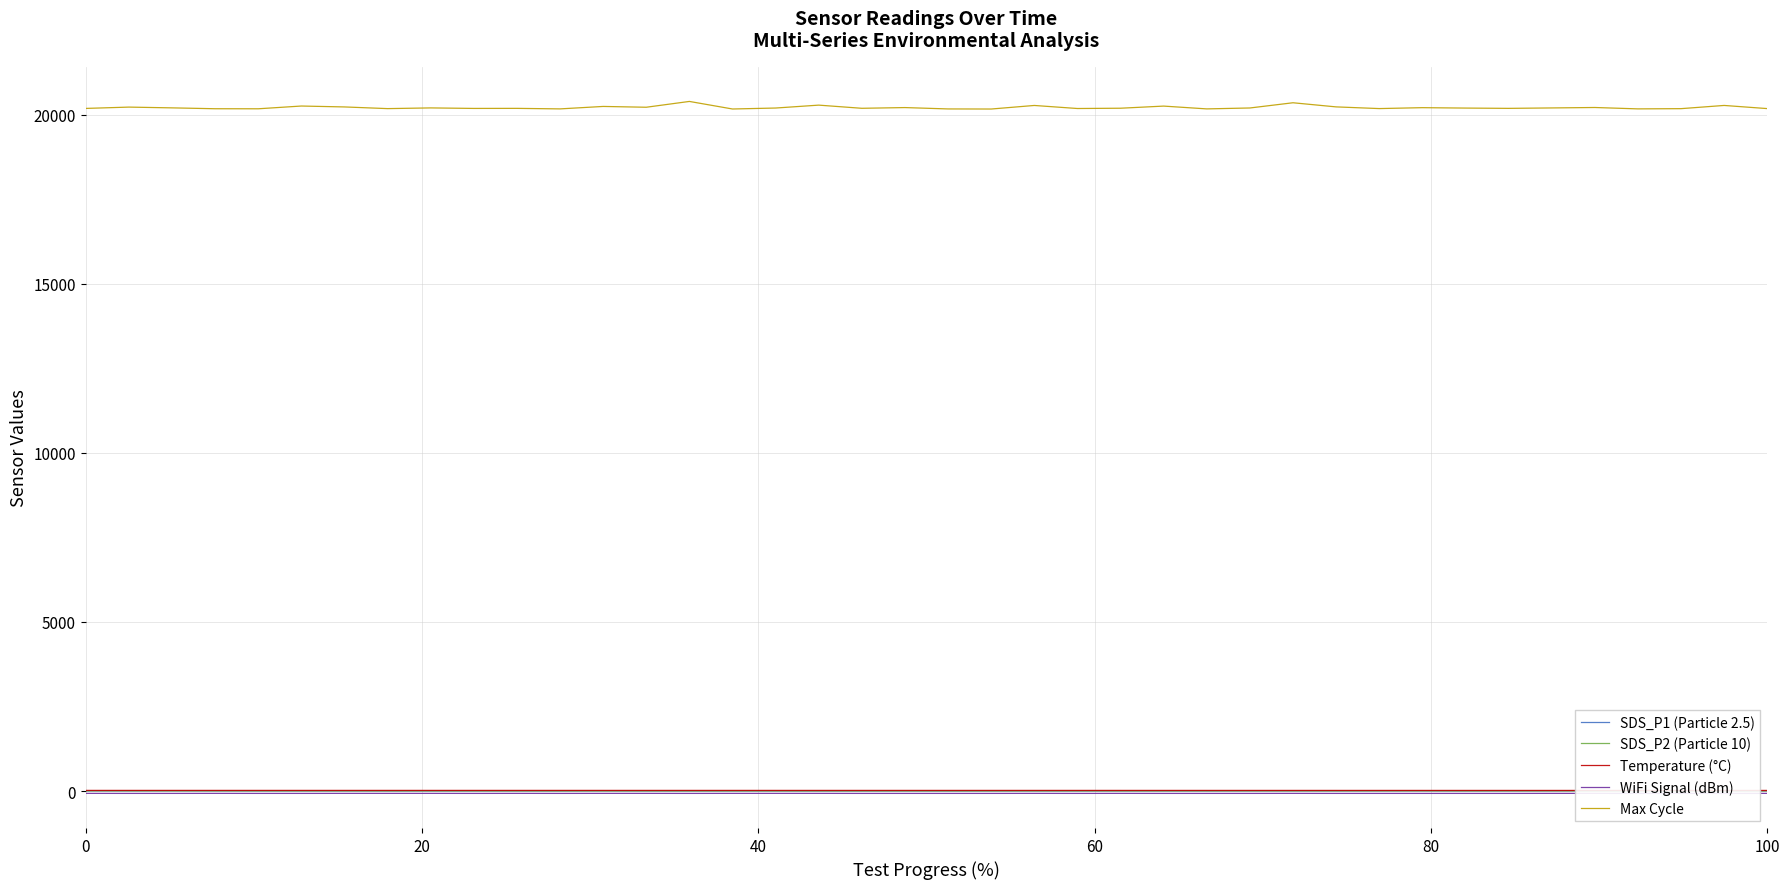

What is the difference between the second highest and second lowest values in the SDS_P1 (Particle 2.5) series?

4.4